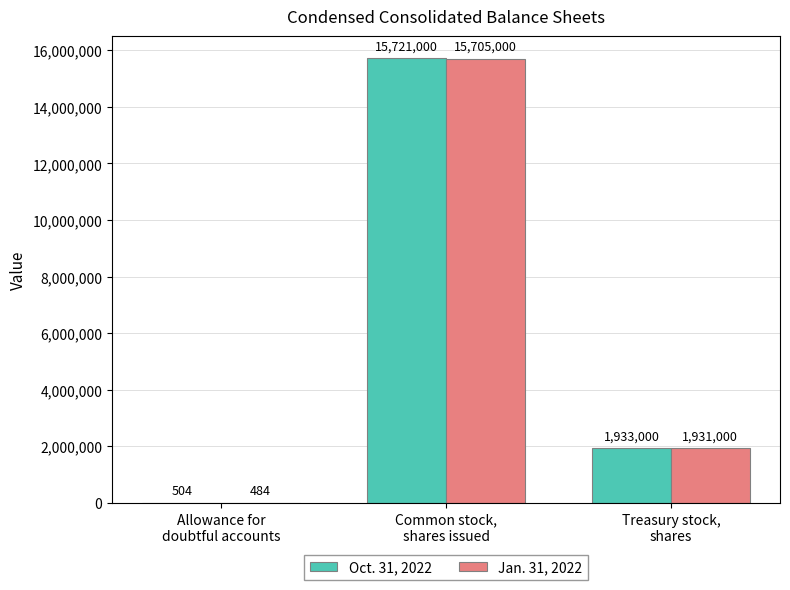

What are all the series names shown in the legend?

Oct. 31, 2022, Jan. 31, 2022